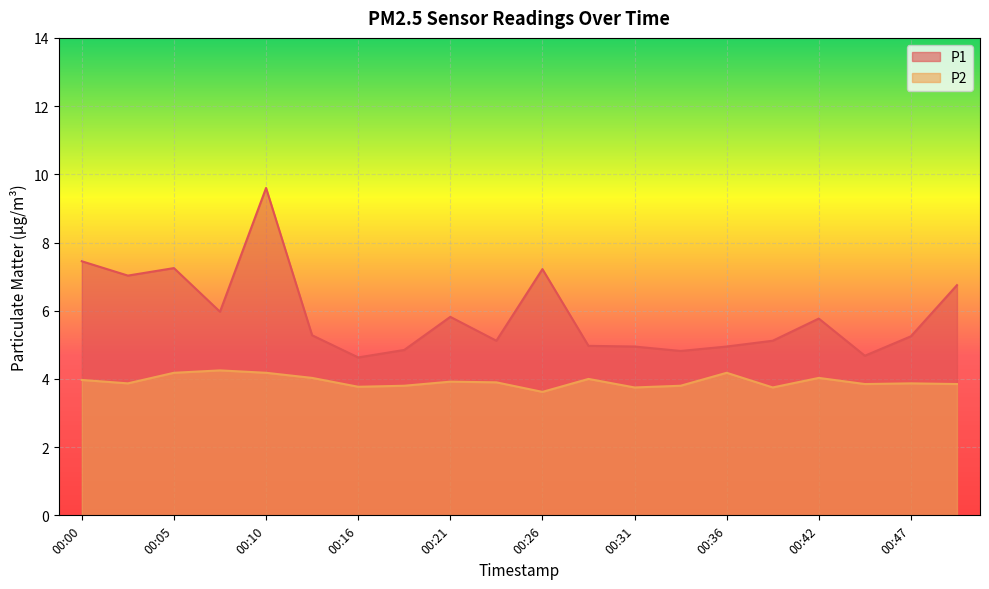

True or false: P2 and P1 cross at least once.

False